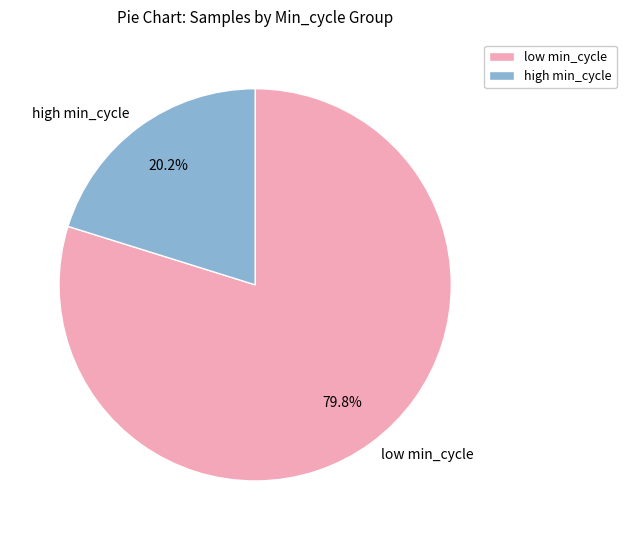

Do high min_cycle and low min_cycle together represent more than half of the pie?

Yes